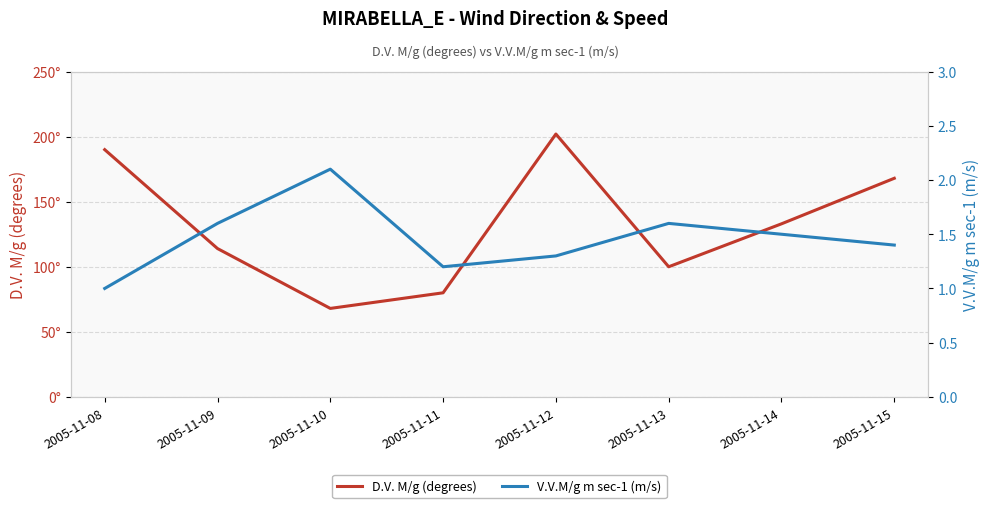

Reading left to right, extract all data points from this chart.

D.V. M/g (degrees): 190.0	114.0	68.0	80.0	202.0	100.0	133.0	168.0
V.V.M/g m sec-1 (m/s): 1.0	1.6	2.1	1.2	1.3	1.6	1.5	1.4